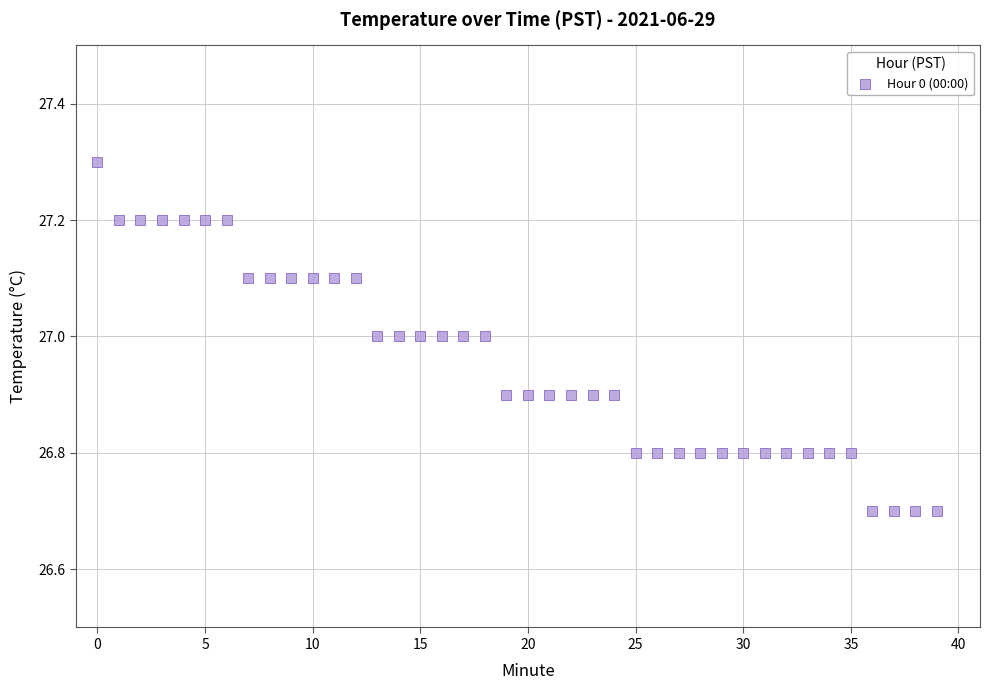

What is the range of Y values (max minus min)?

0.6